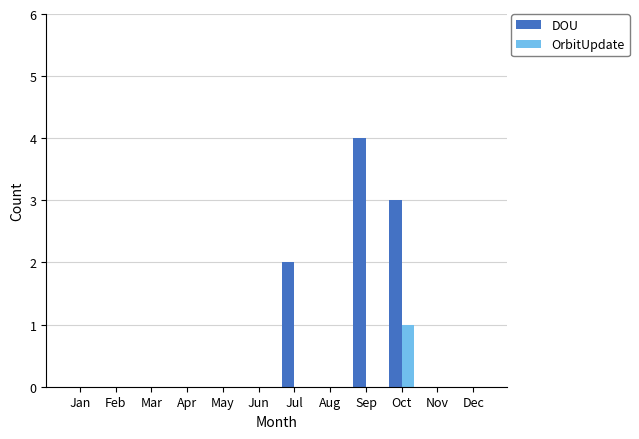

How many groups of bars are there?

12